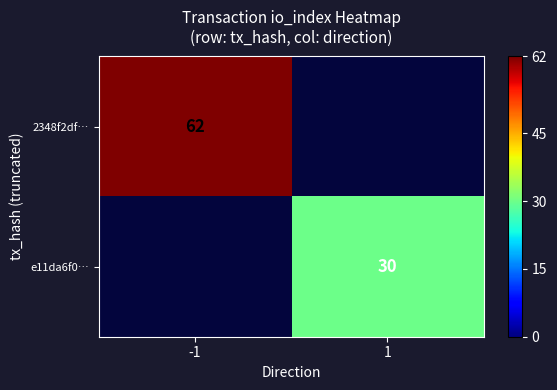

Is the value of e11da6f0… at 1 greater than the value of 2348f2df… at -1?

No